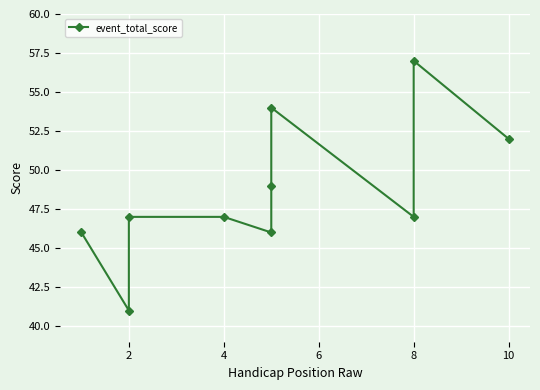

What is the average value?

49